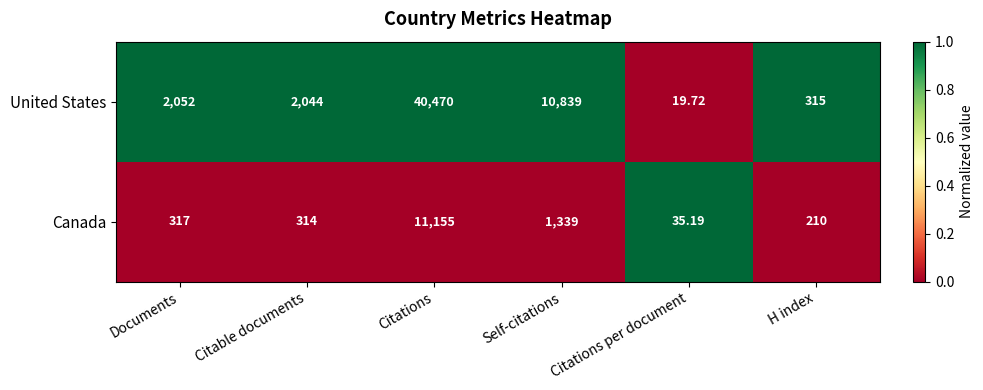

Rank the categories by United States value from highest to lowest.

Citations, Self-citations, Documents, Citable documents, H index, Citations per document